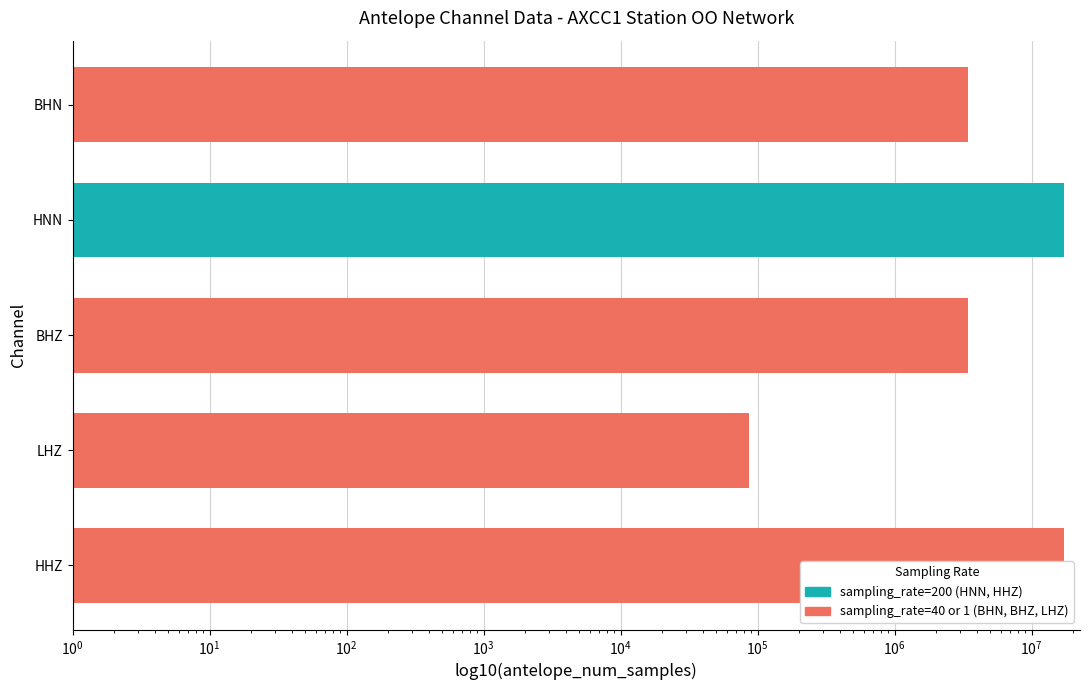

Count the number of values greater than 3456000.

2